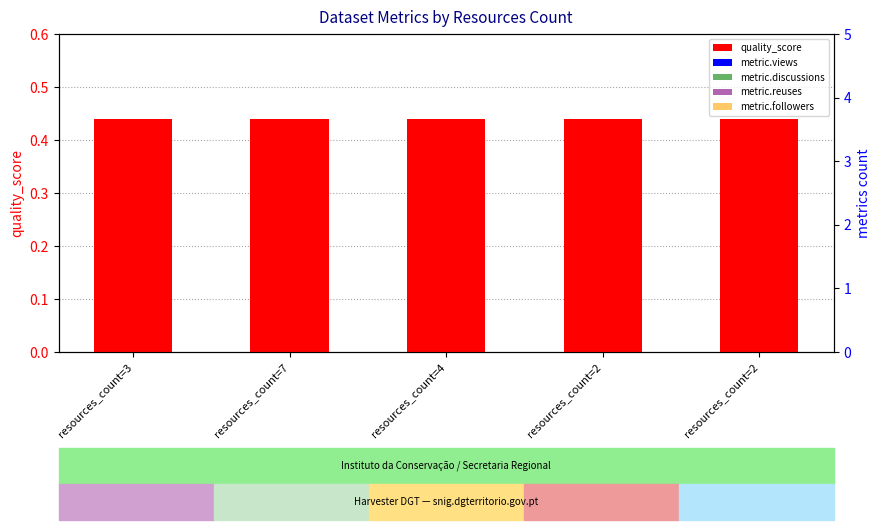

What is the spread (max minus min) of values at resources_count=3?

0.4